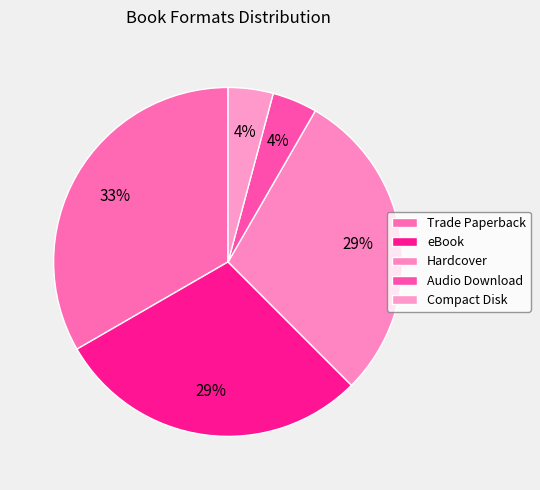

What is the largest slice in the pie chart?

Trade Paperback